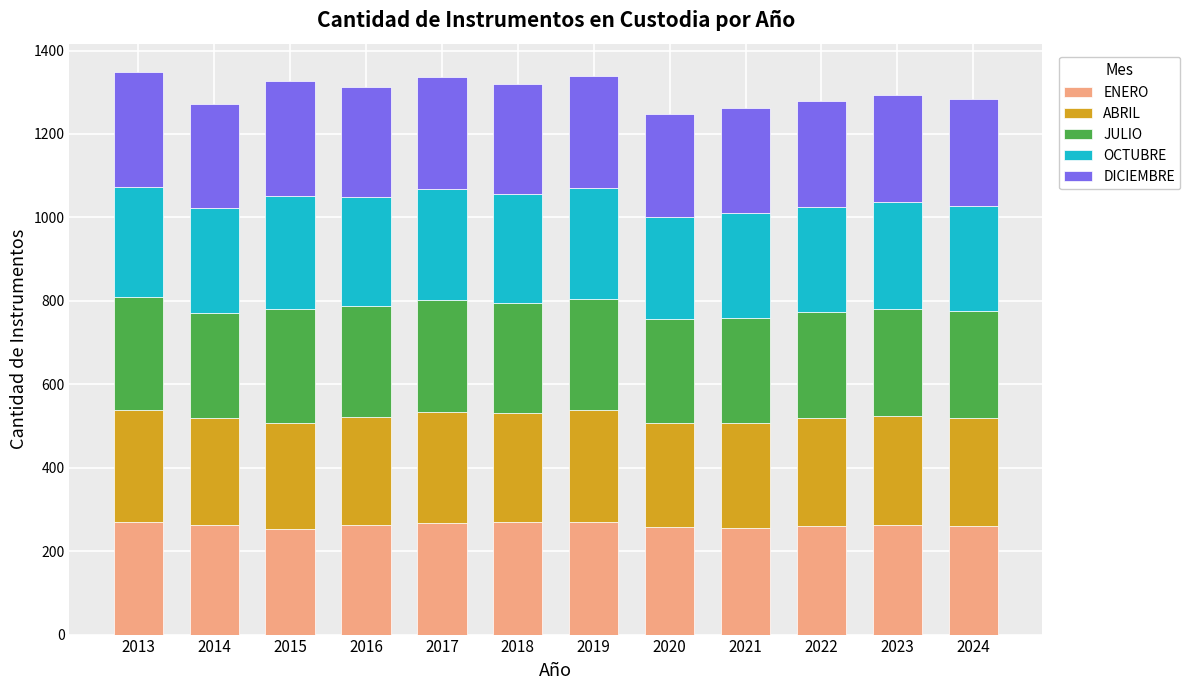

How many categories are shown in the chart?

12